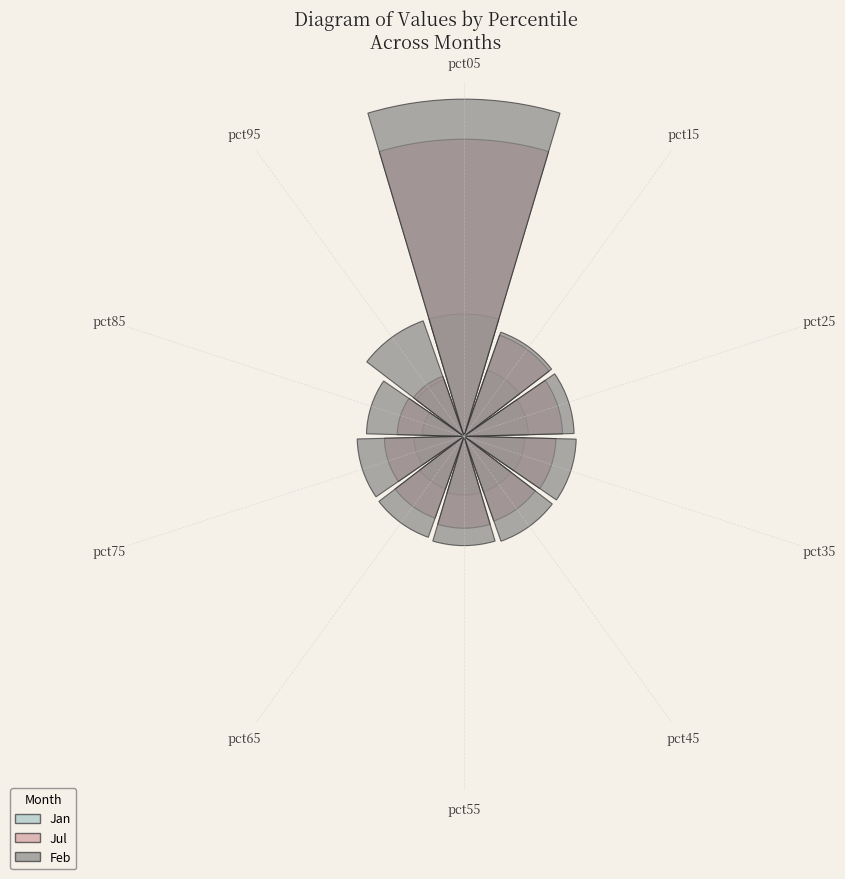

Rank the categories by Jul value from highest to lowest.

pct05, pct15, pct25, pct35, pct55, pct45, pct65, pct75, pct85, pct95